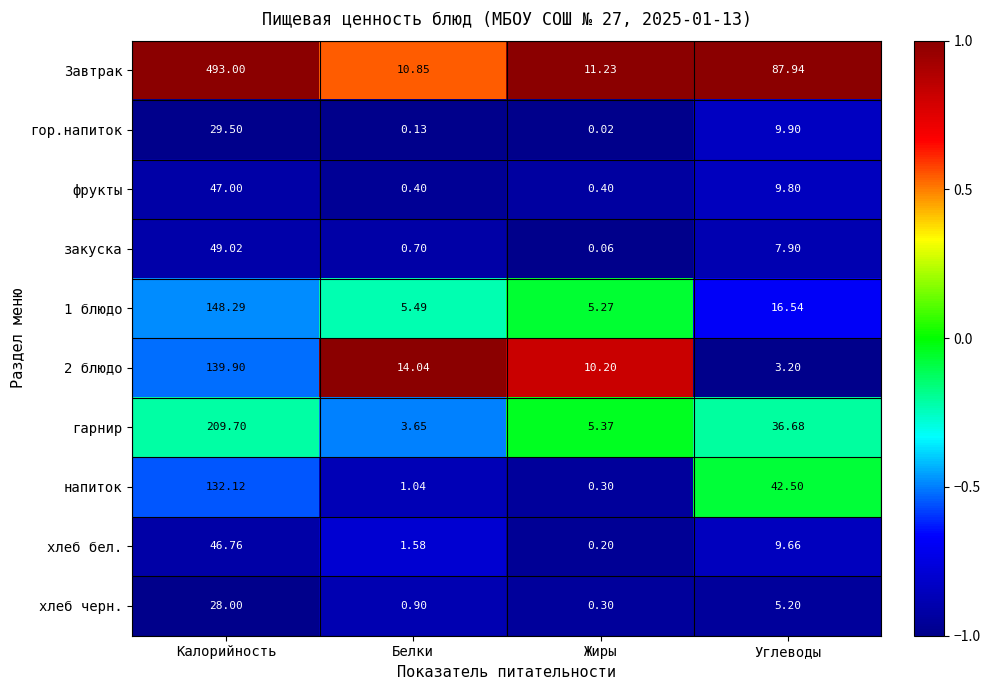

At which category does the chart reach its peak across all series?

Калорийность